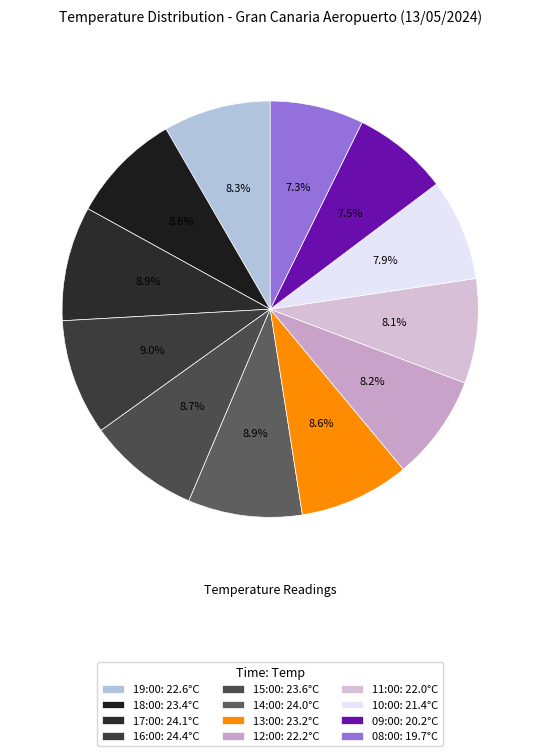

What percentage is the 12:00 slice, to the nearest percent?

8%